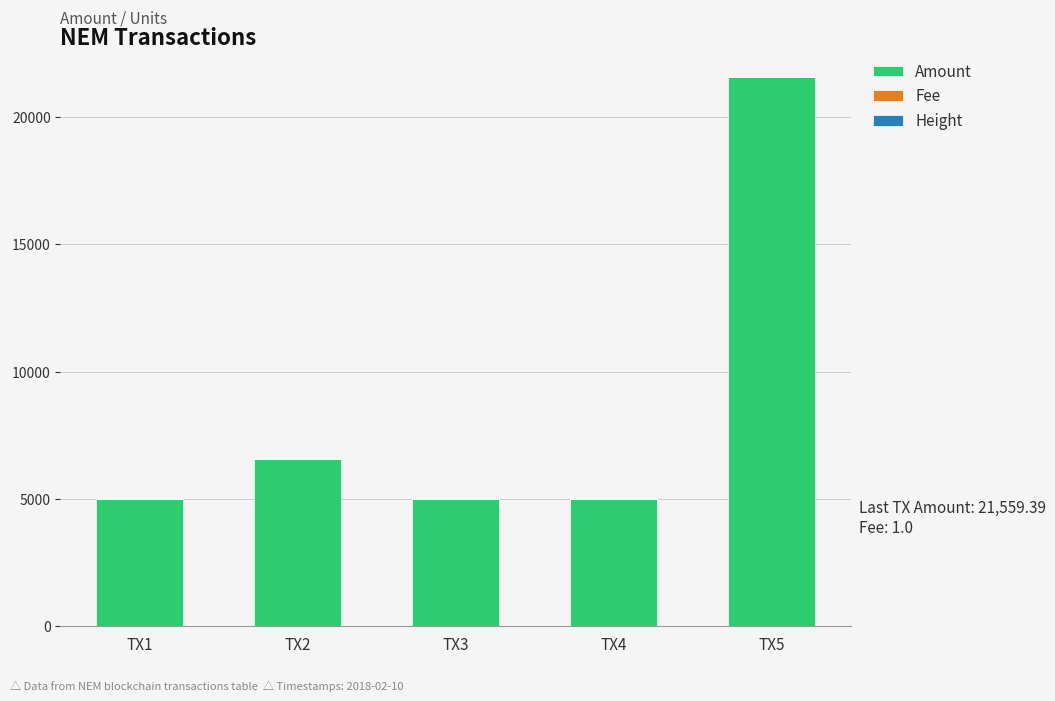

The value of Amount at TX2 is 6563.4. True or false?

True